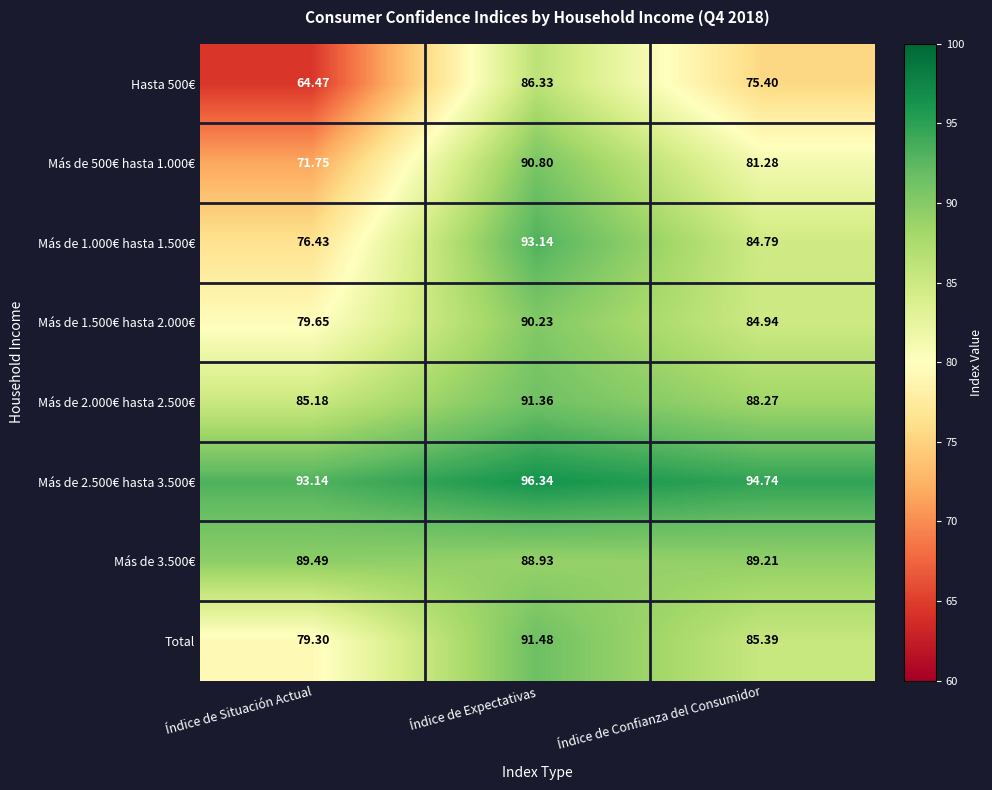

List the series in order of their peak value, lowest first.

Hasta 500€, Más de 3.500€, Más de 1.500€ hasta 2.000€, Más de 500€ hasta 1.000€, Más de 2.000€ hasta 2.500€, Total, Más de 1.000€ hasta 1.500€, Más de 2.500€ hasta 3.500€